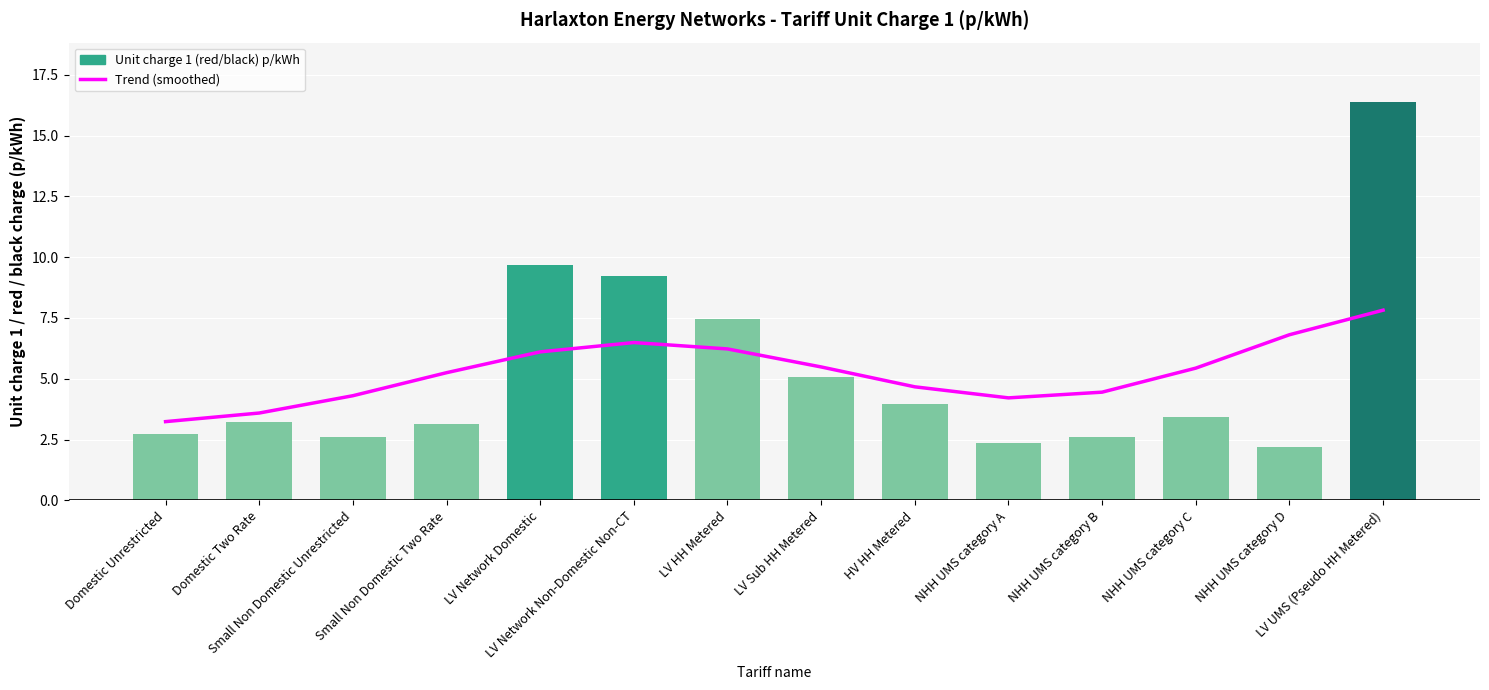

At which label does Unit charge 1 (red/black) p/kWh first exceed 3?

Domestic Two Rate